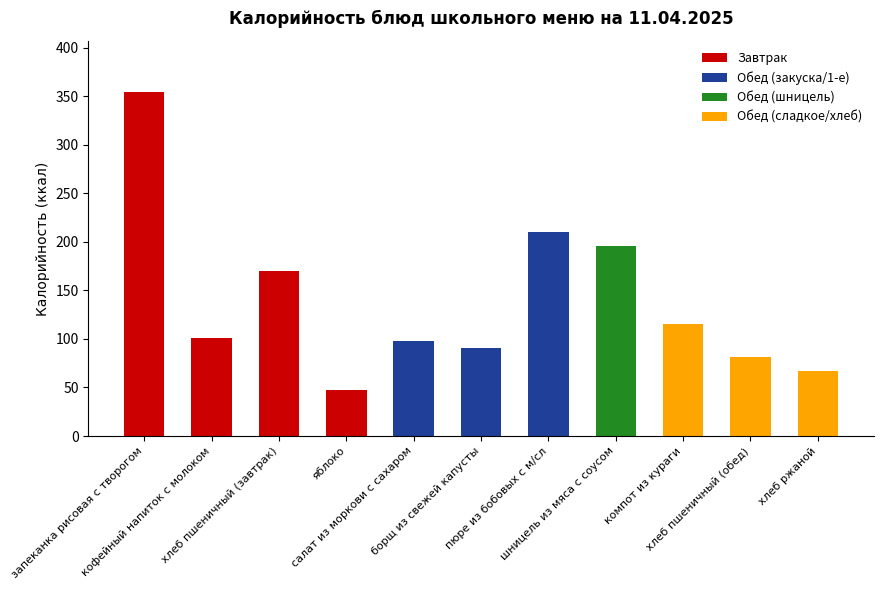

At which label is the value closest to 200?

шницель из мяса с соусом